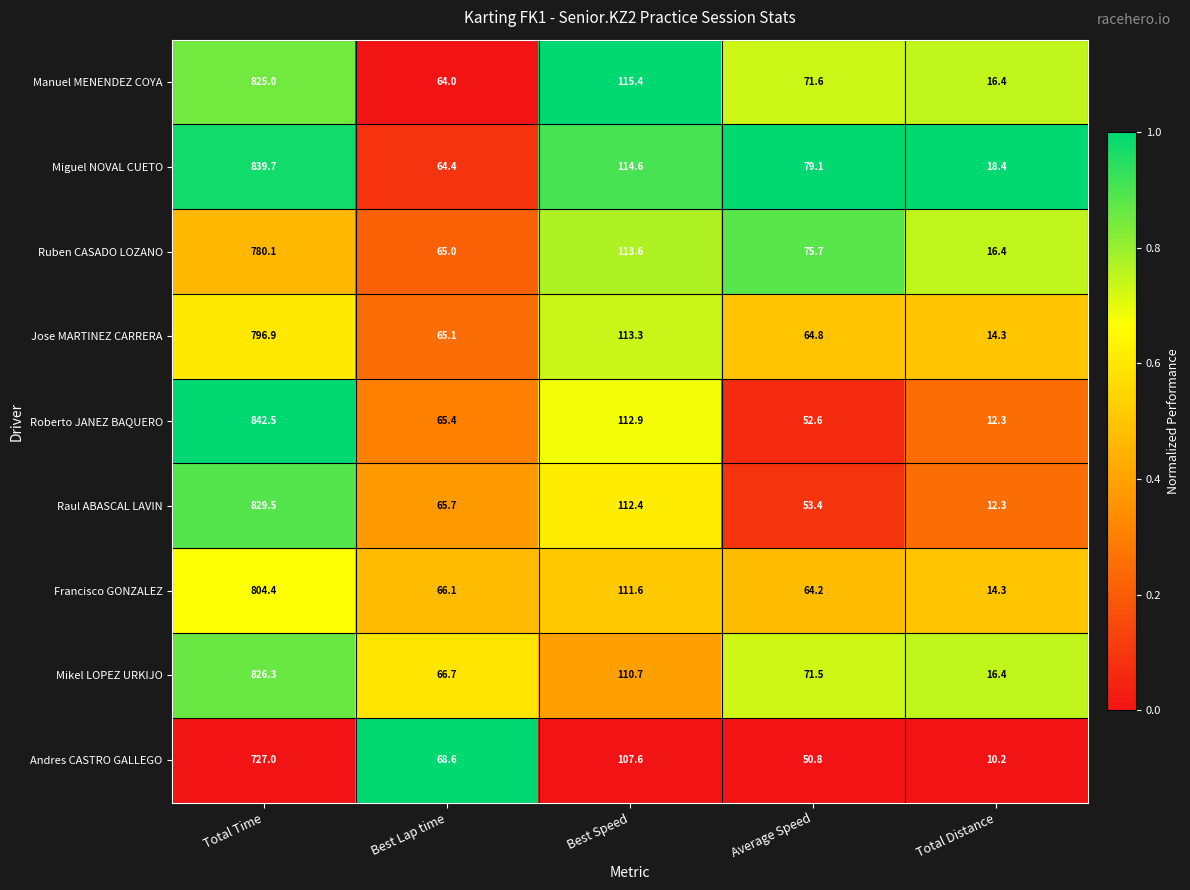

What value does the Francisco GONZALEZ series have at Average Speed?

64.2